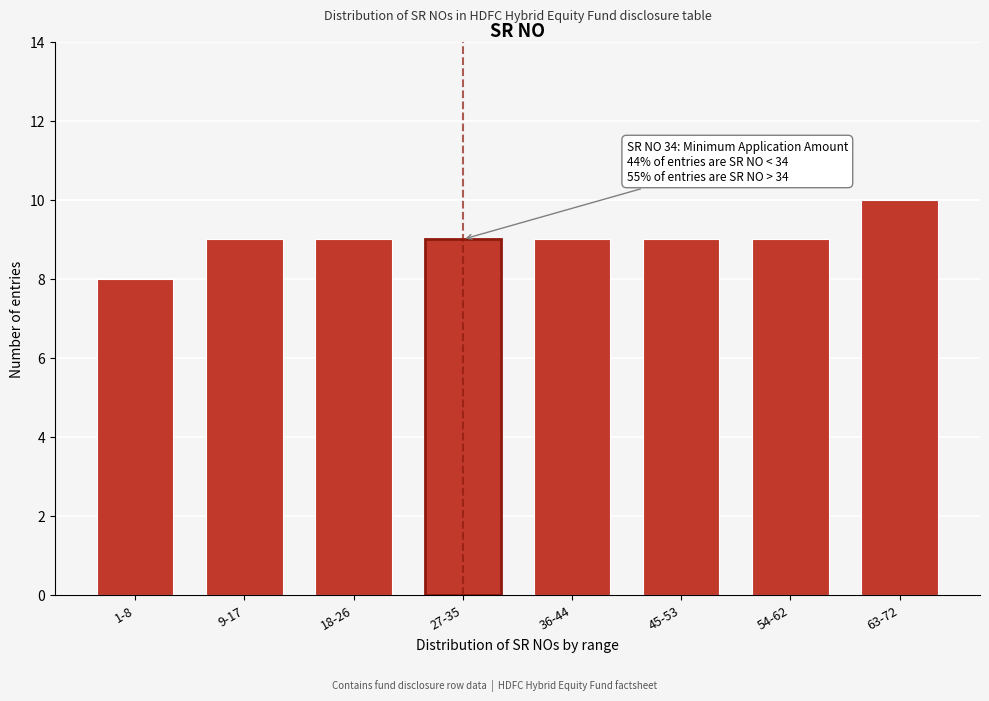

Reading left to right, what are all the values shown in this chart?

8	9	9	9	9	9	9	10